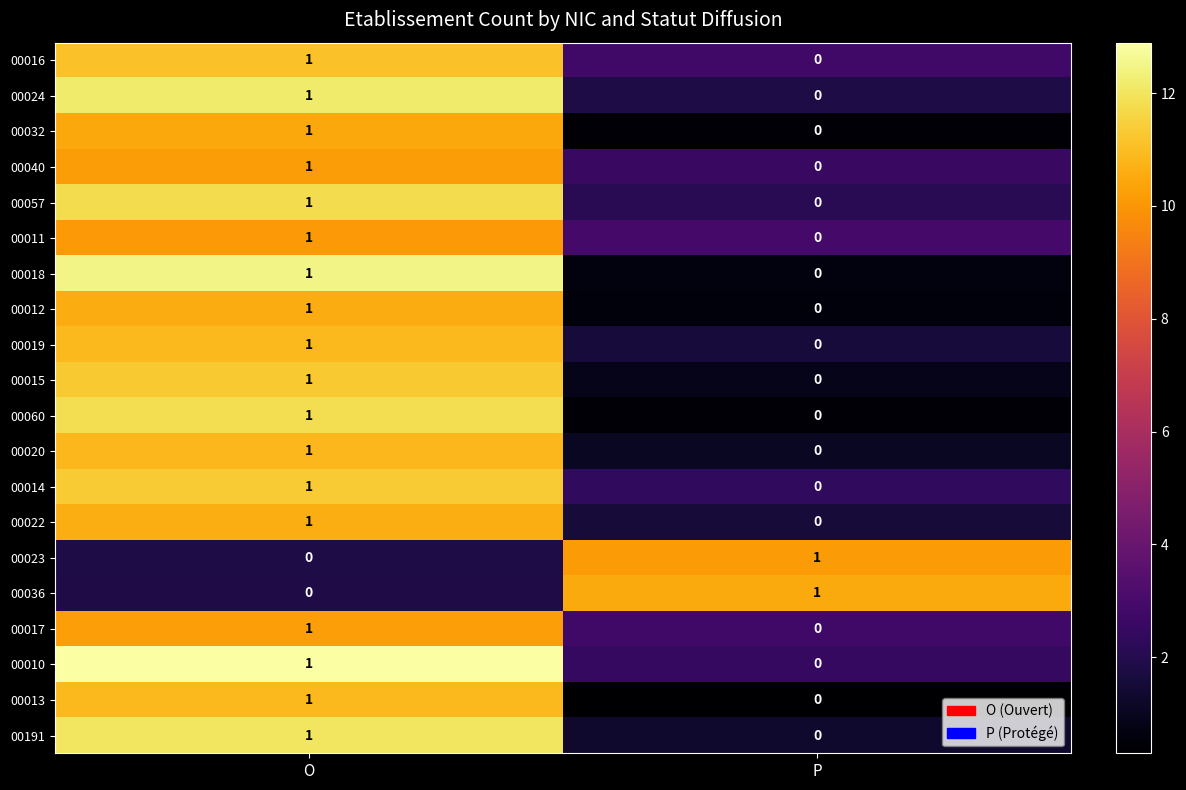

At which label is 00032 closest to 0?

P